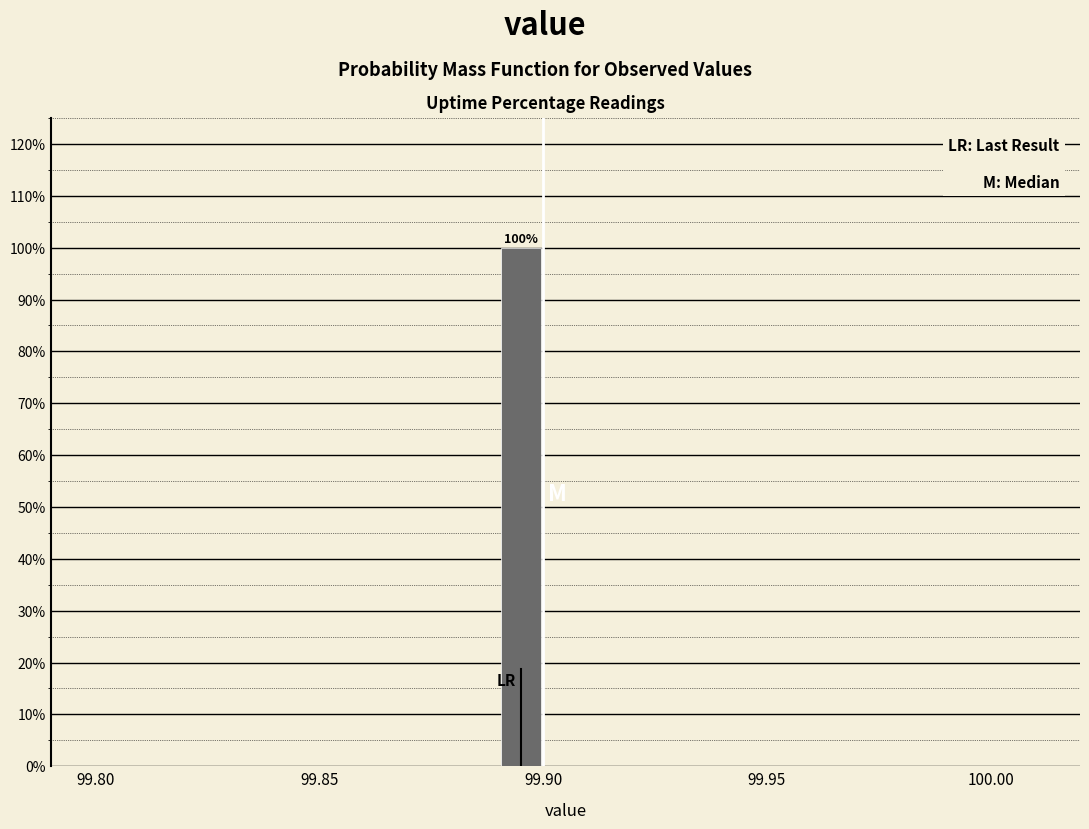

Around what value on the x-axis is the tallest bar? Give the approximate position of its centre, as read against the axis.

99.895